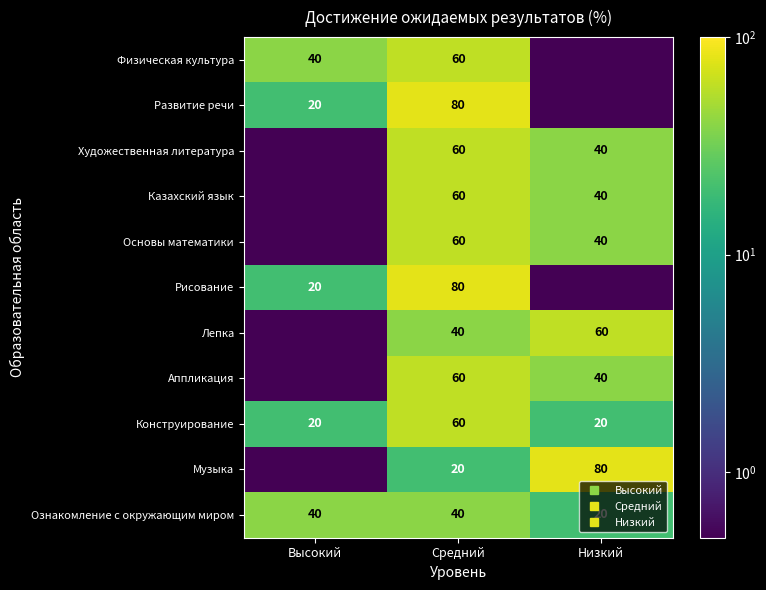

Is the value of Конструирование at Средний greater than the value of Рисование at Средний?

No